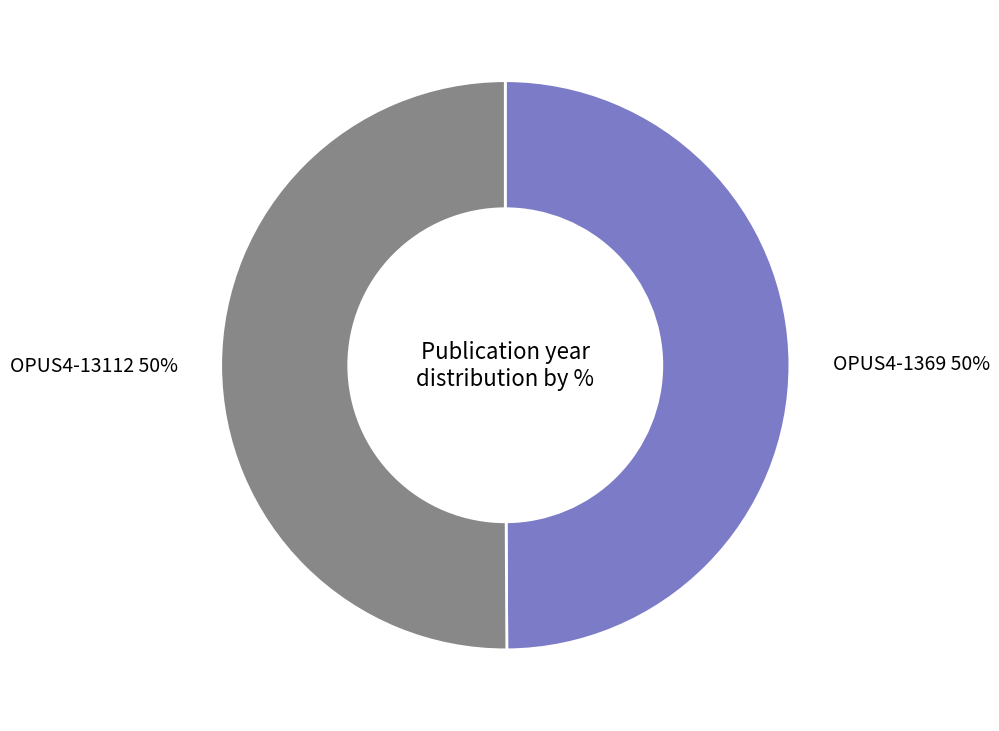

How many slices are in this pie chart?

2